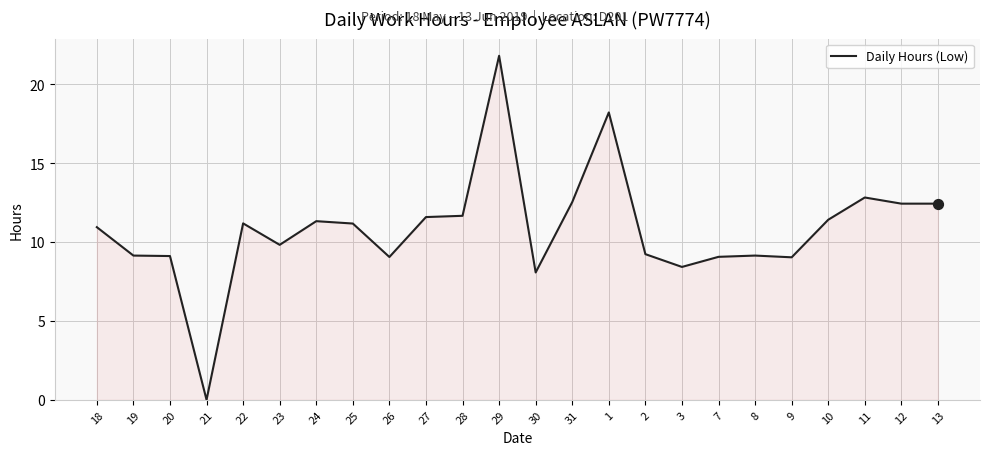

What is the ratio of the value at 9 to the value at 3?

1.1